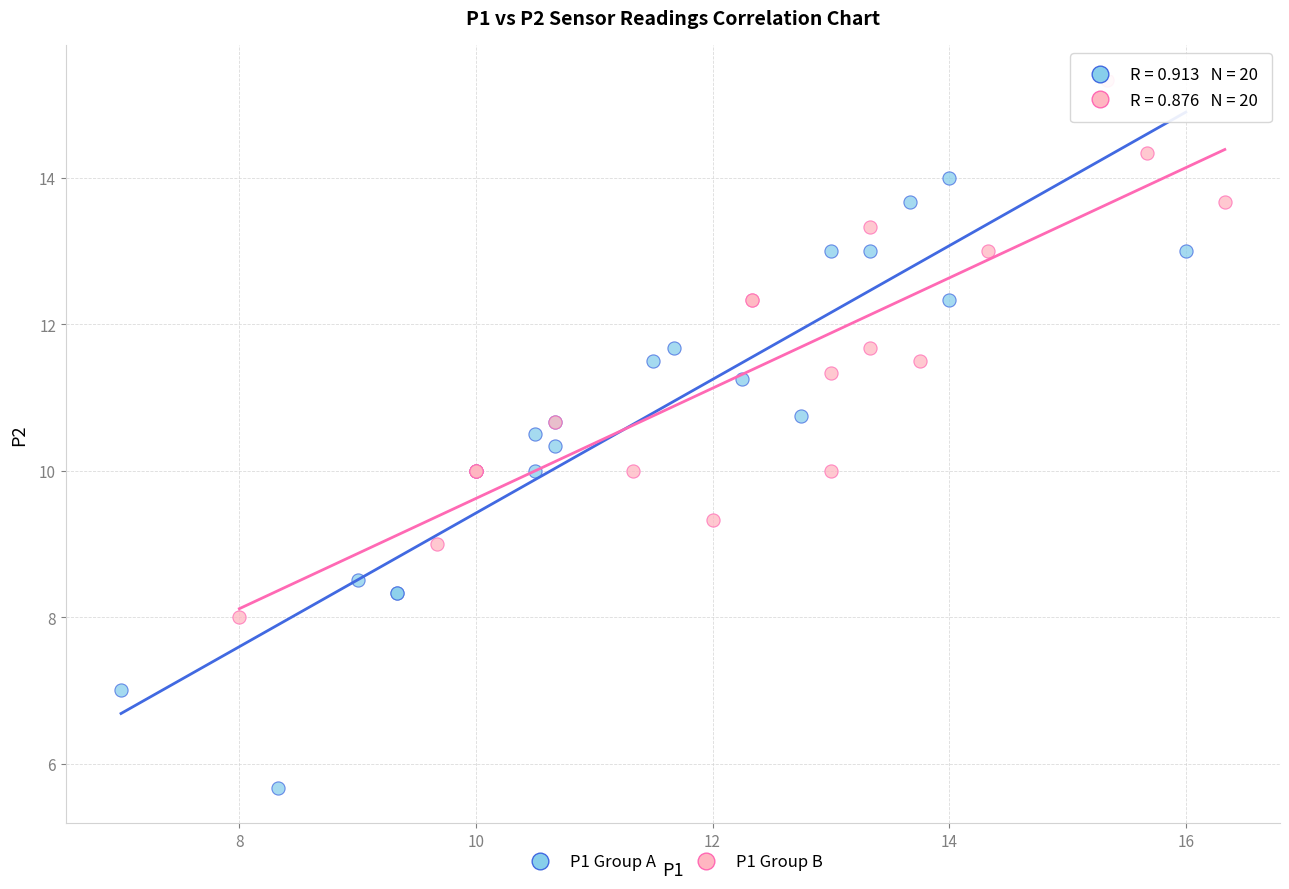

Which series contains the highest Y value?

P1 Group B